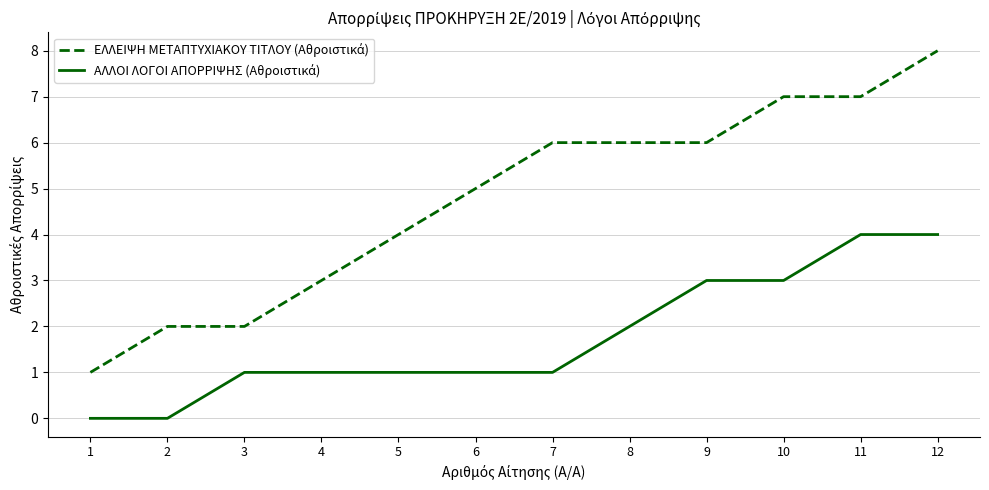

Which label corresponds to the largest value in the chart?

12